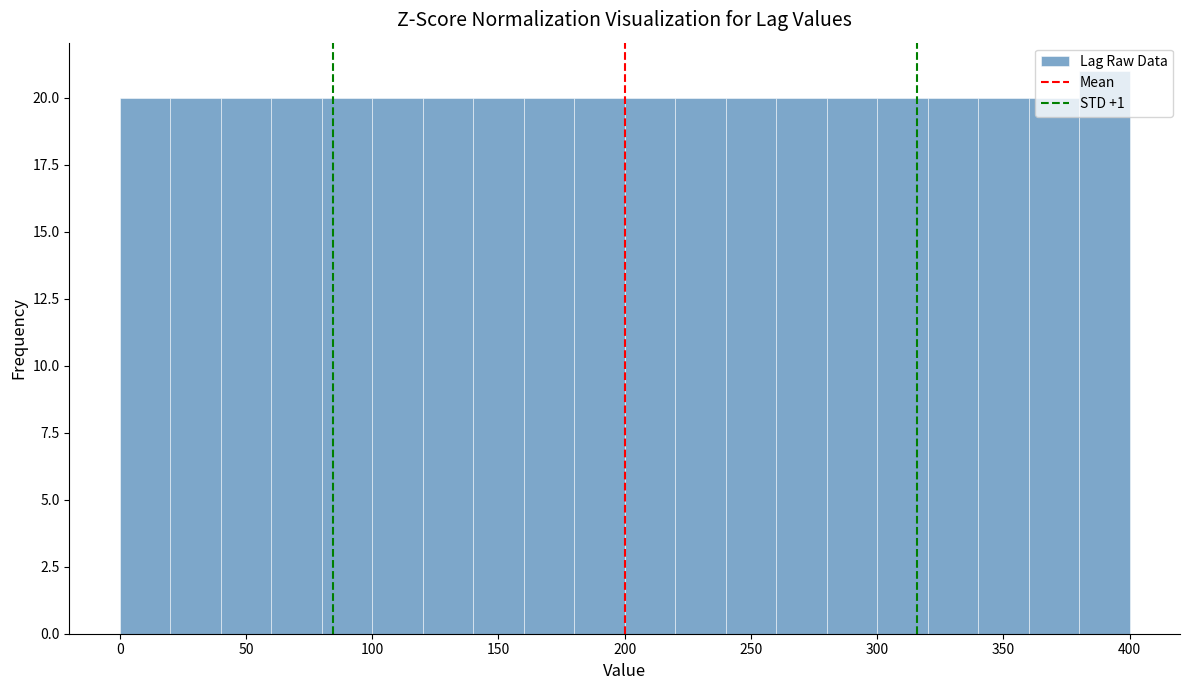

Over which range of the x-axis is the bar tallest?

380 to 400